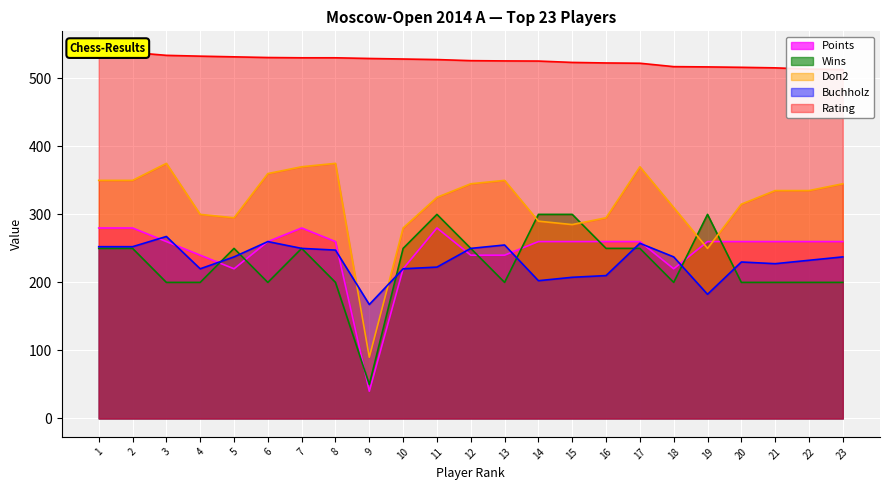

The Doп2 series shows 90.0 at 9. True or false?

True